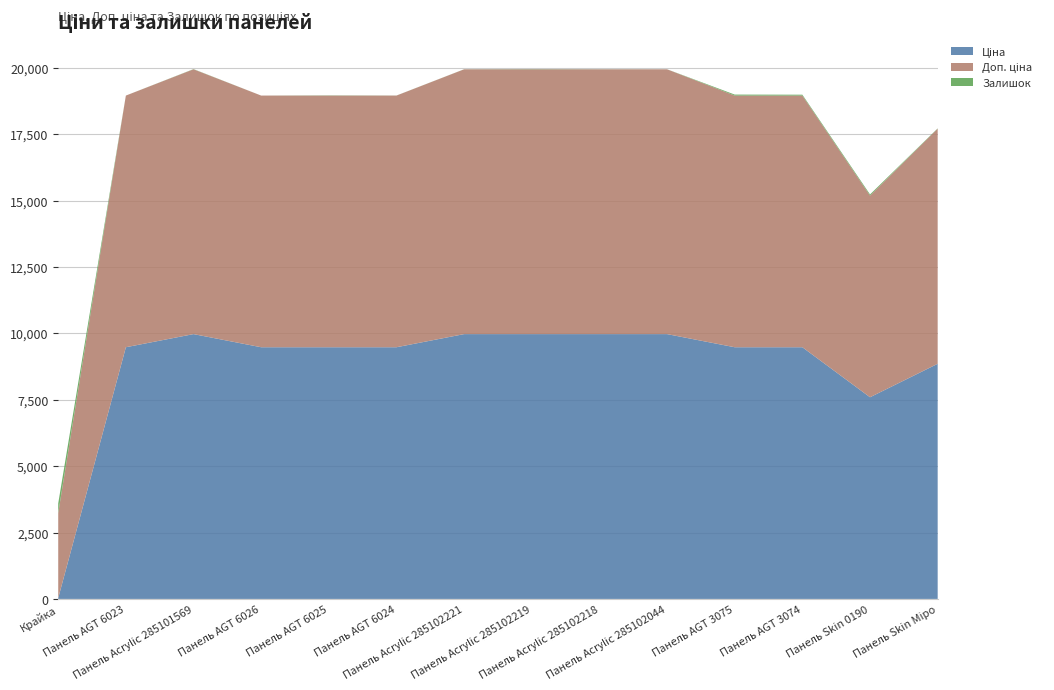

Reading left to right, what are all the values shown in this chart?

Ціна: 32.0	9480.1	9975.0	9480.1	9480.1	9480.1	9975.0	9975.0	9975.0	9975.0	9480.1	9480.1	7596.5	8856.7
Доп. ціна: 3205.0	9480.1	9975.0	9480.1	9480.1	9480.1	9975.0	9975.0	9975.0	9975.0	9480.1	9480.1	7596.5	8856.7
Залишок: 360.0	0.0	7.0	0.0	8.0	2.0	2.0	9.0	3.0	1.0	37.0	33.0	43.0	11.0